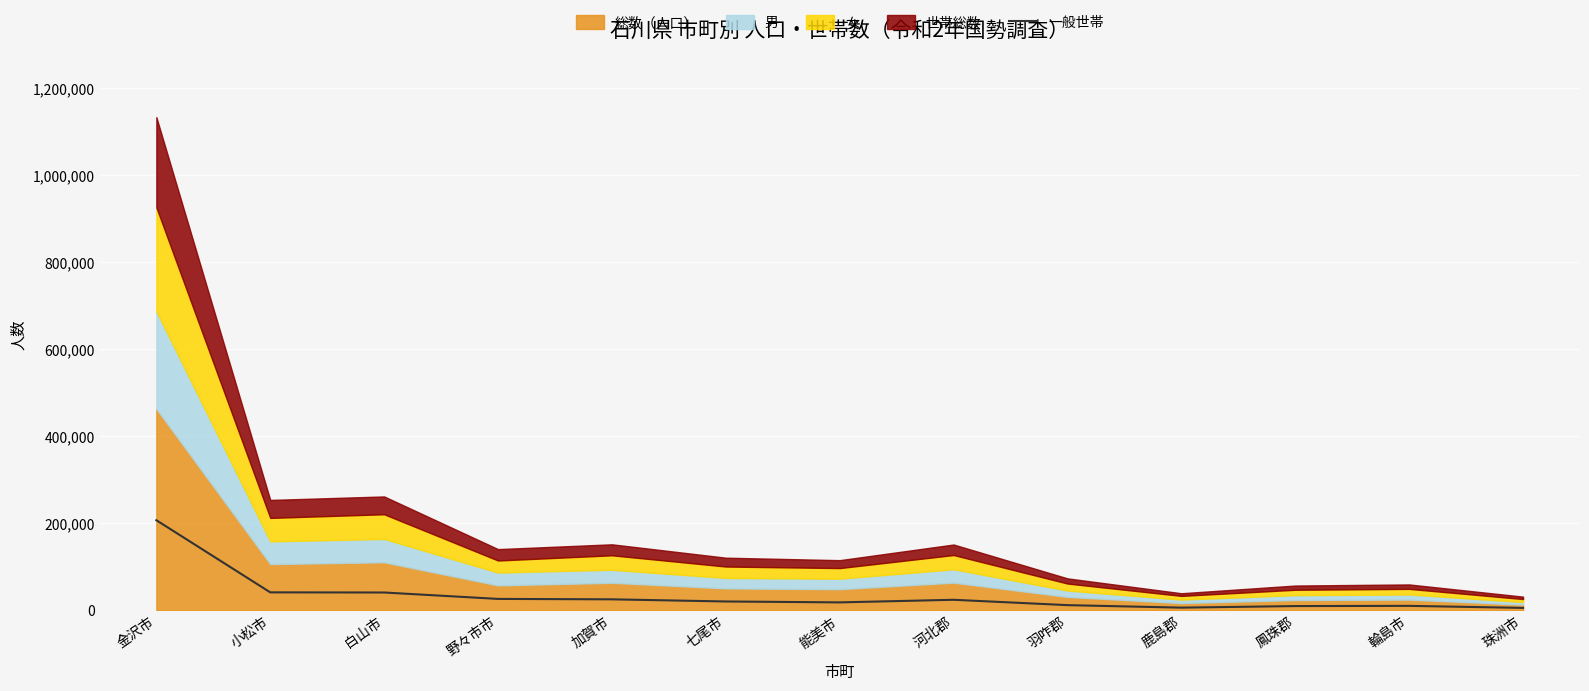

Approximately how many times larger is the value at 小松市 compared to 野々市市?

1.6